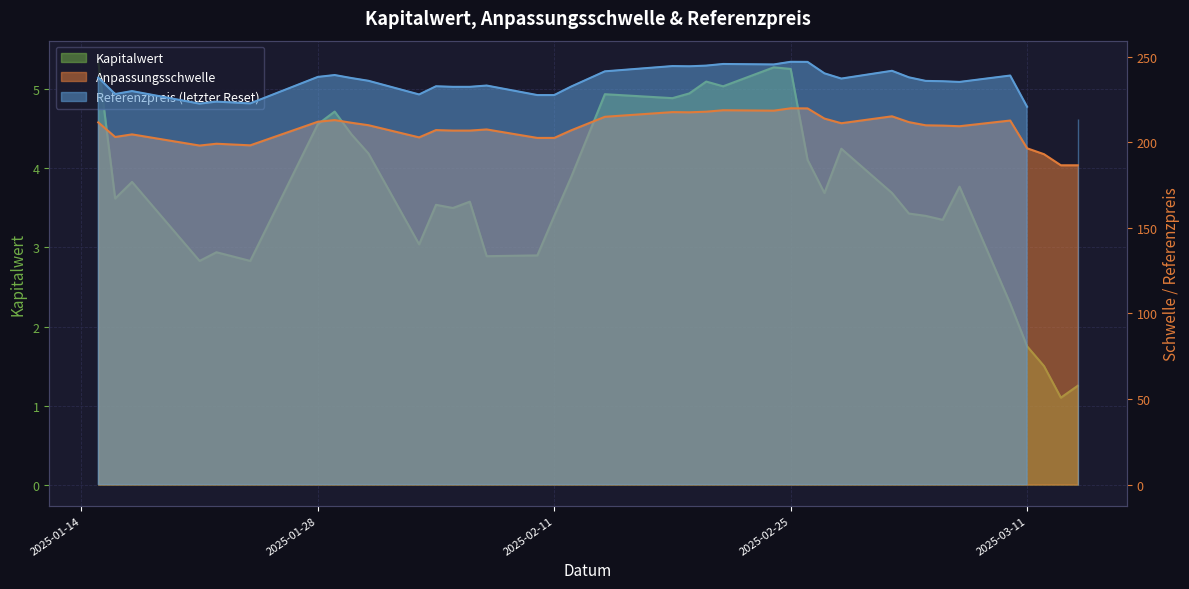

Which category has the lowest value in the Anpassungsschwelle series?

2025-03-13